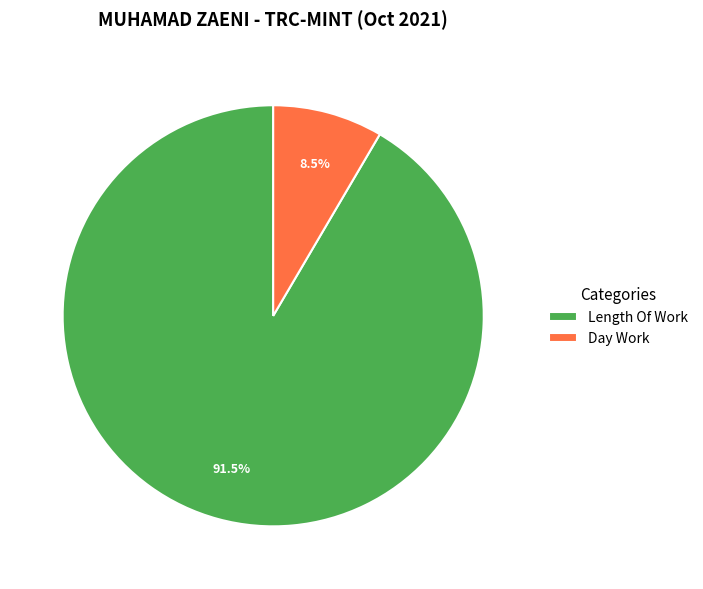

Which category has the smallest portion of the pie?

Day Work